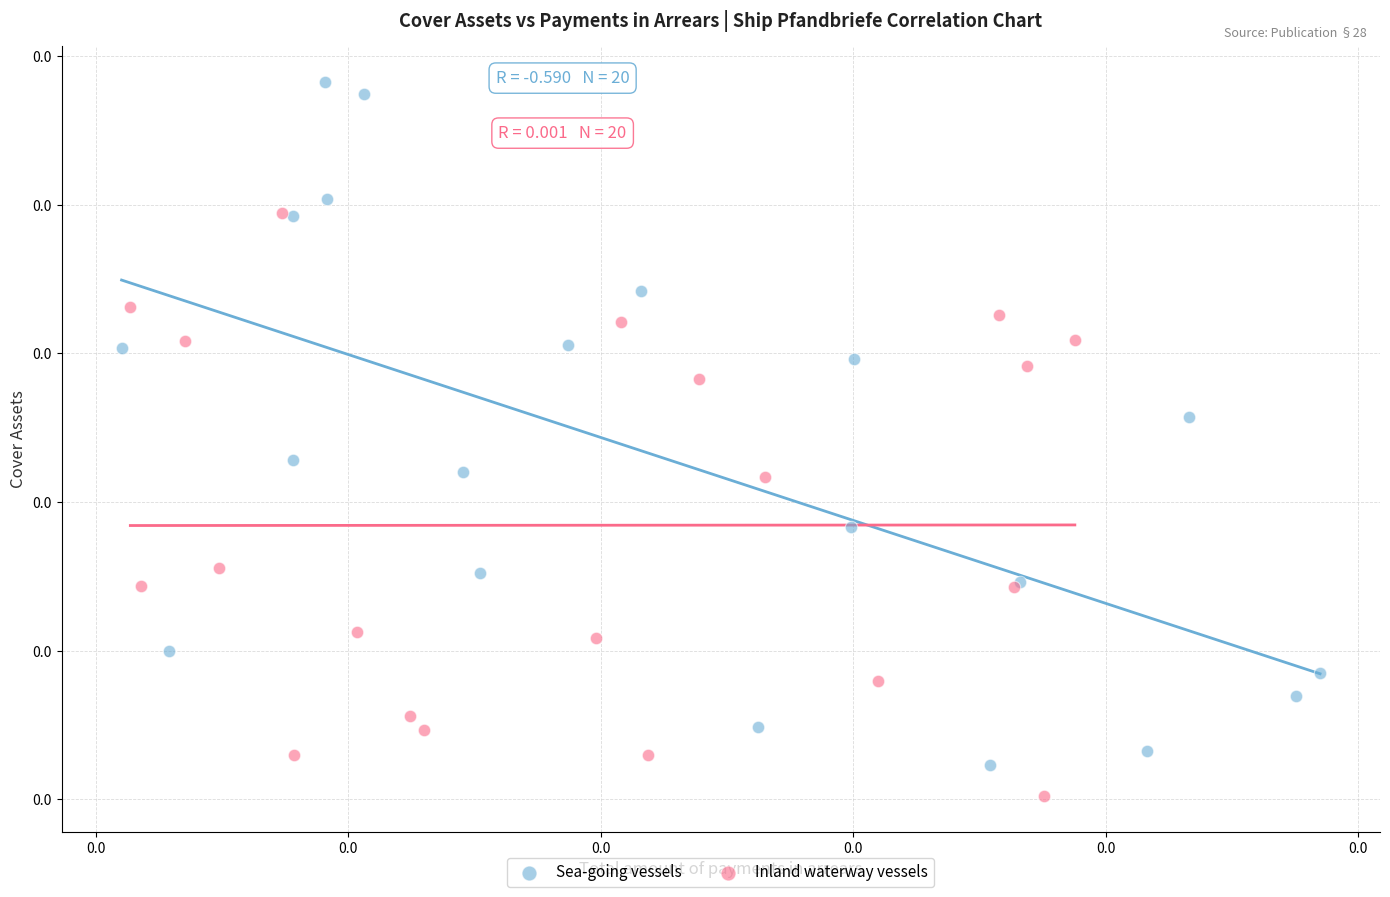

Which series reaches the minimum Y coordinate?

Inland waterway vessels